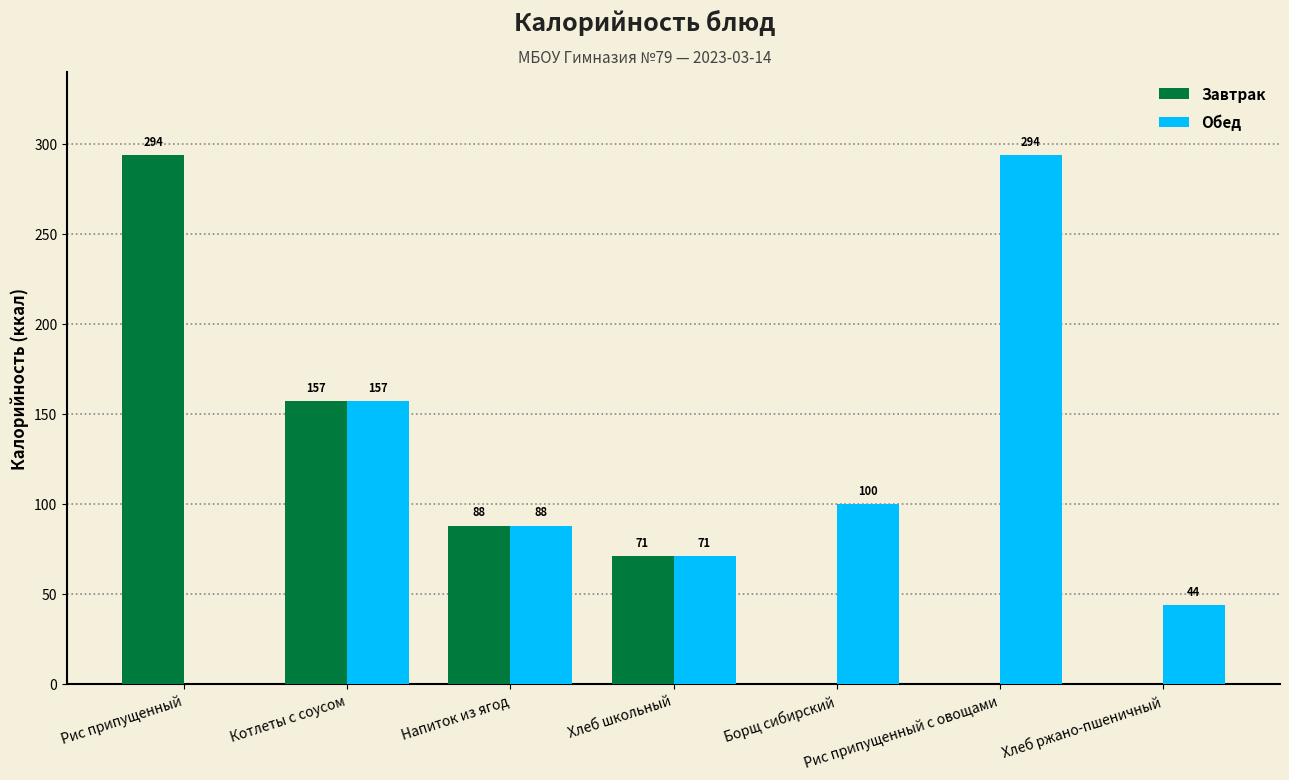

Between Рис припущенный and Хлеб школьный, which series saw the biggest shift?

Завтрак